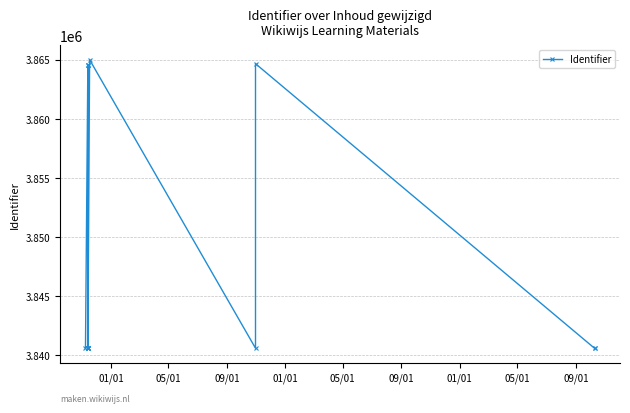

How many lines are shown in the chart?

1